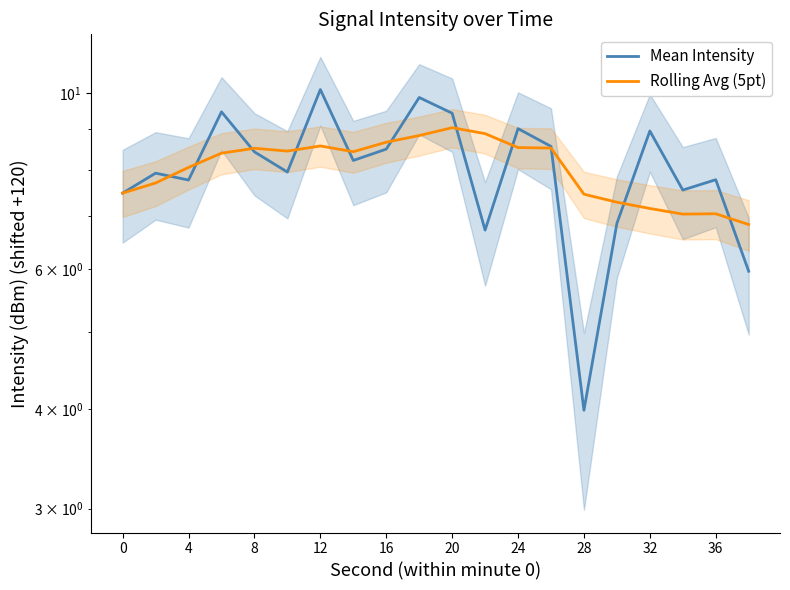

Which series ends up on top after the final intersection of Rolling Avg (5pt) and Mean Intensity?

Rolling Avg (5pt)